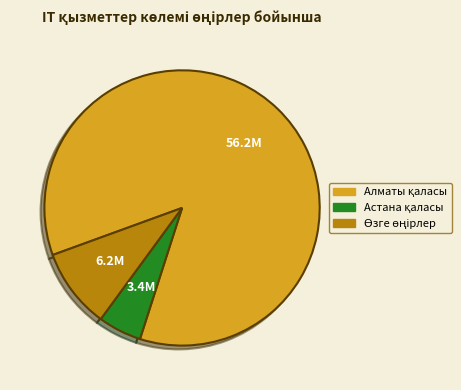

Does any single category account for the majority?

Yes